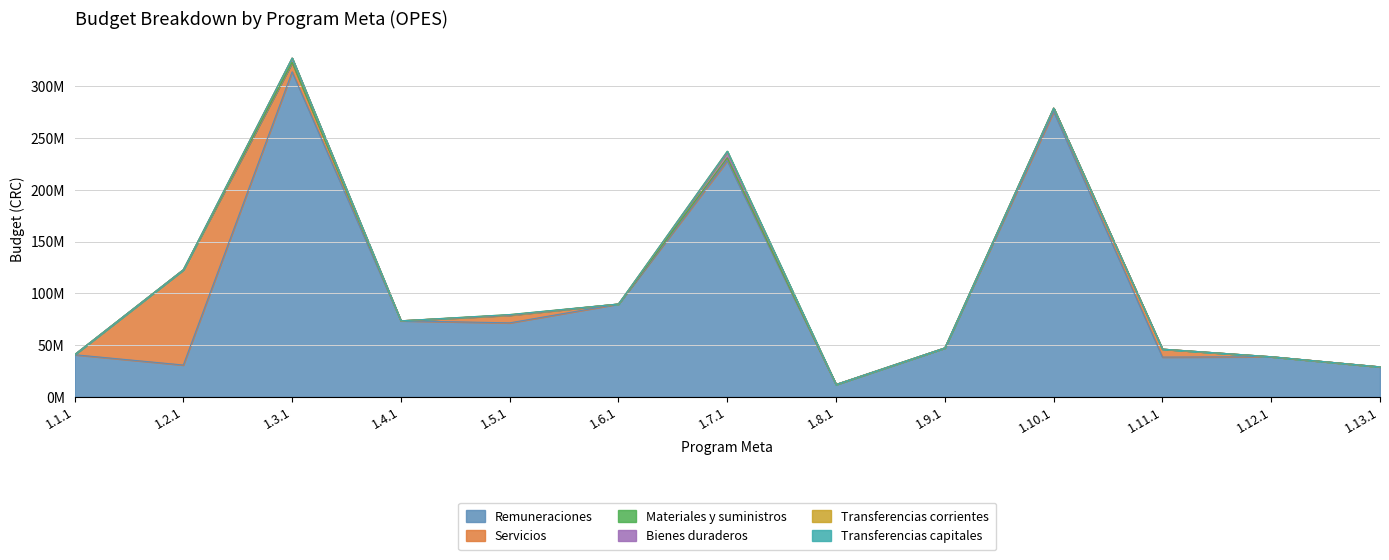

What is the greatest value displayed?

313961728